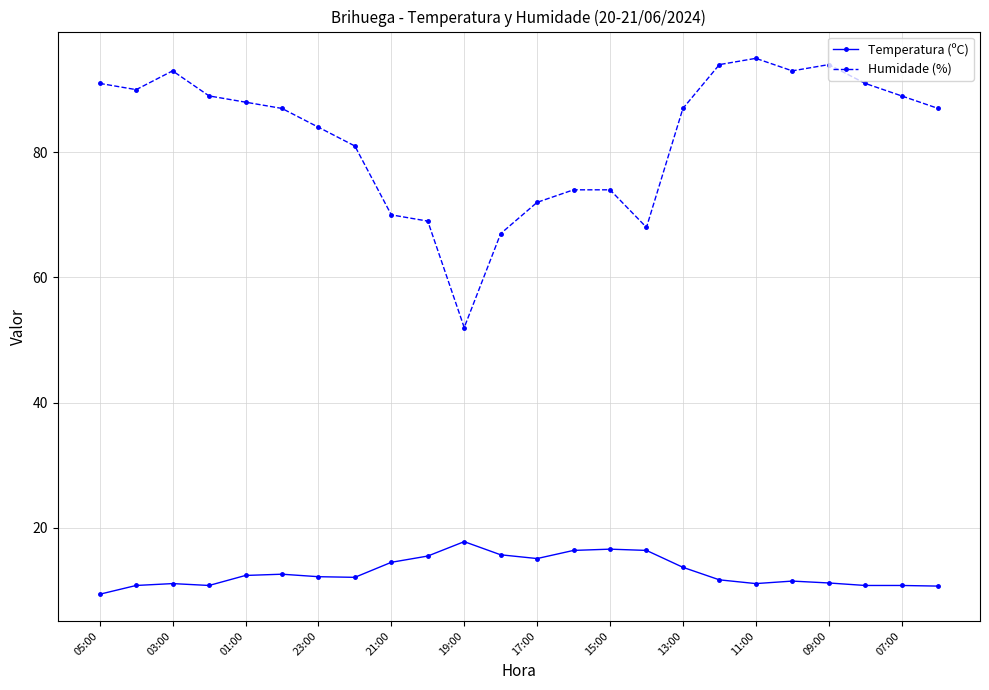

What is the minimum value shown in the chart?

9.4